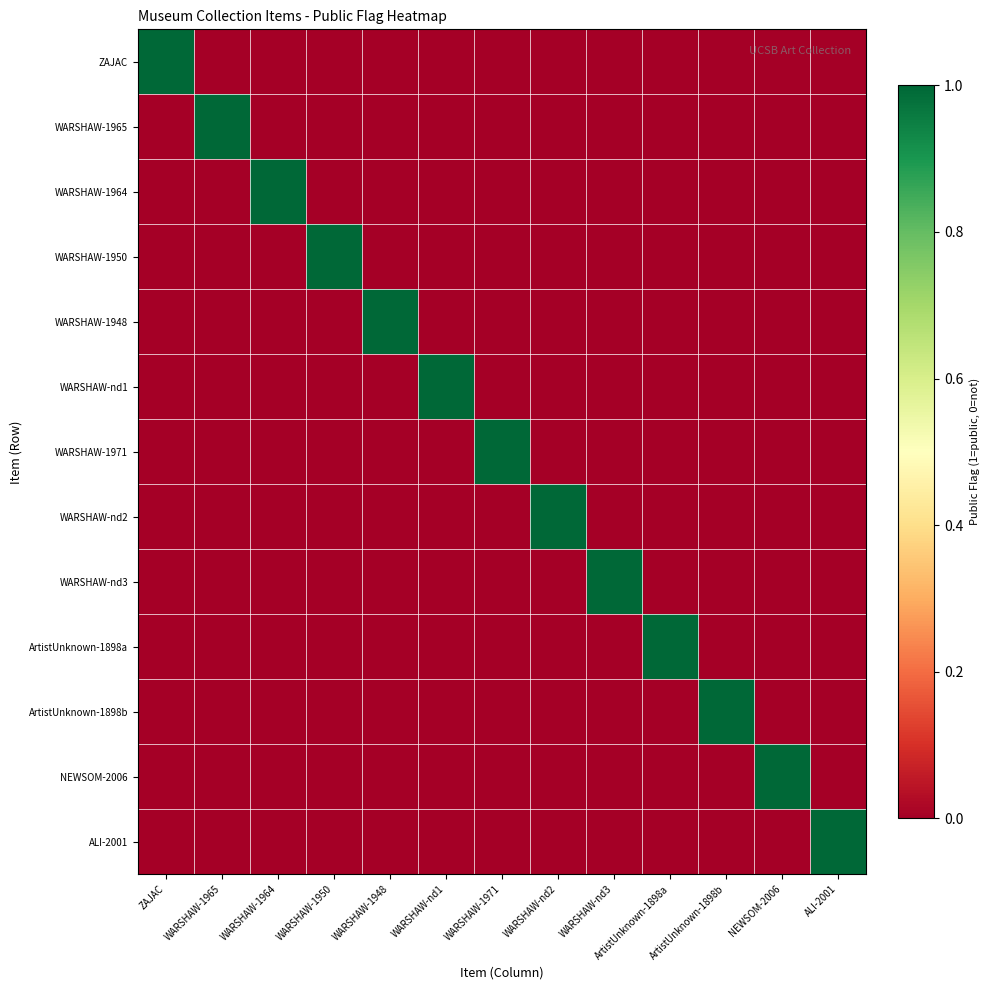

At how many categories does at least one series exceed 0?

13